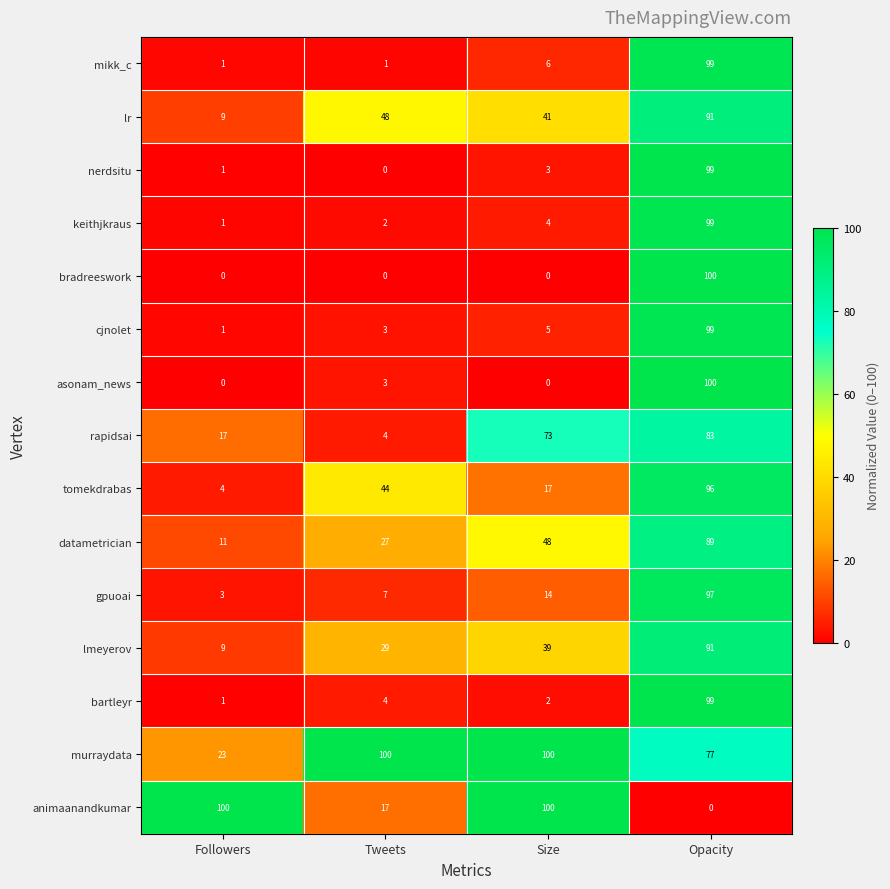

Where is murraydata nearest to the value 61?

Opacity